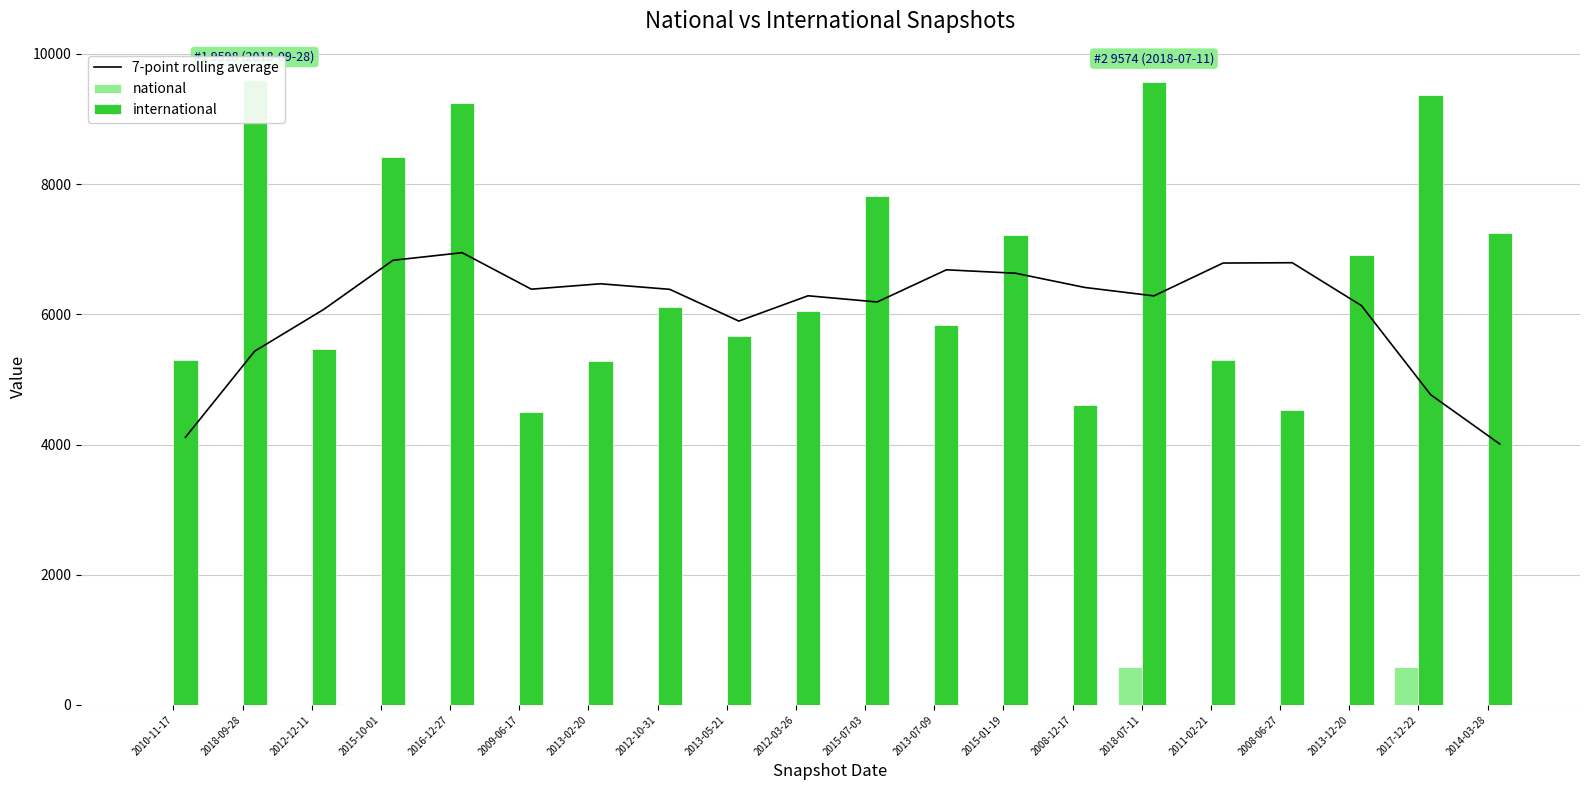

The value of 7-point rolling average at 2015-01-19 is 10436.2. True or false?

False